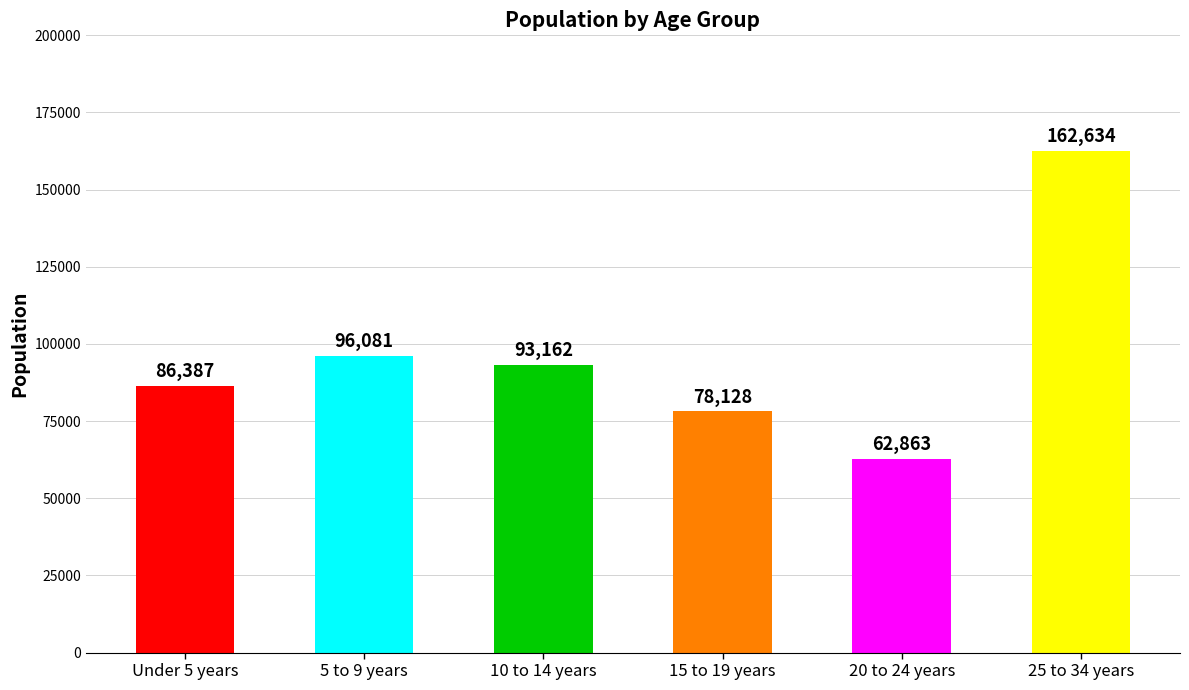

How many data points does each series have?

6